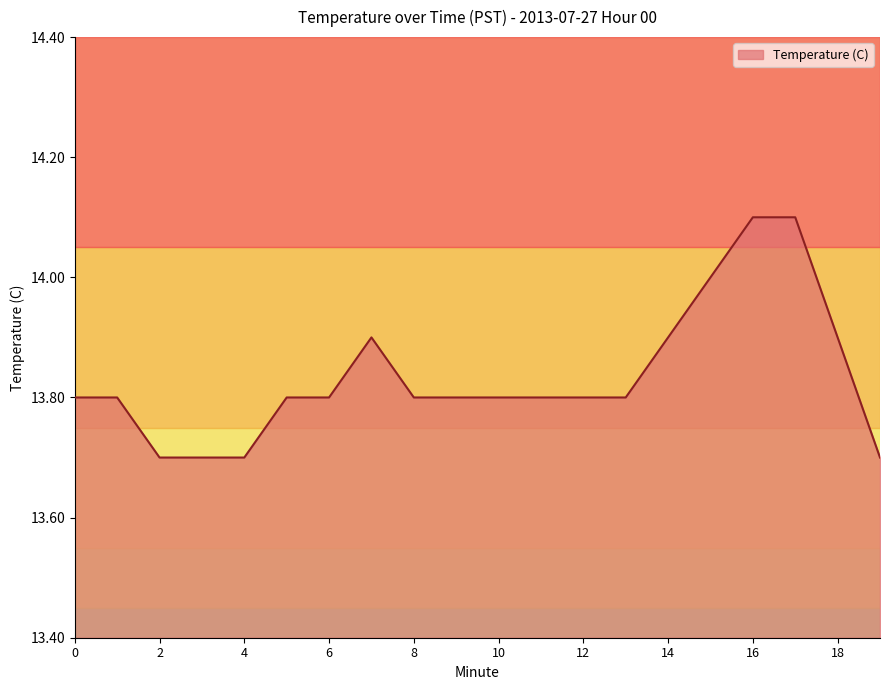

What is the greatest value displayed?

14.1